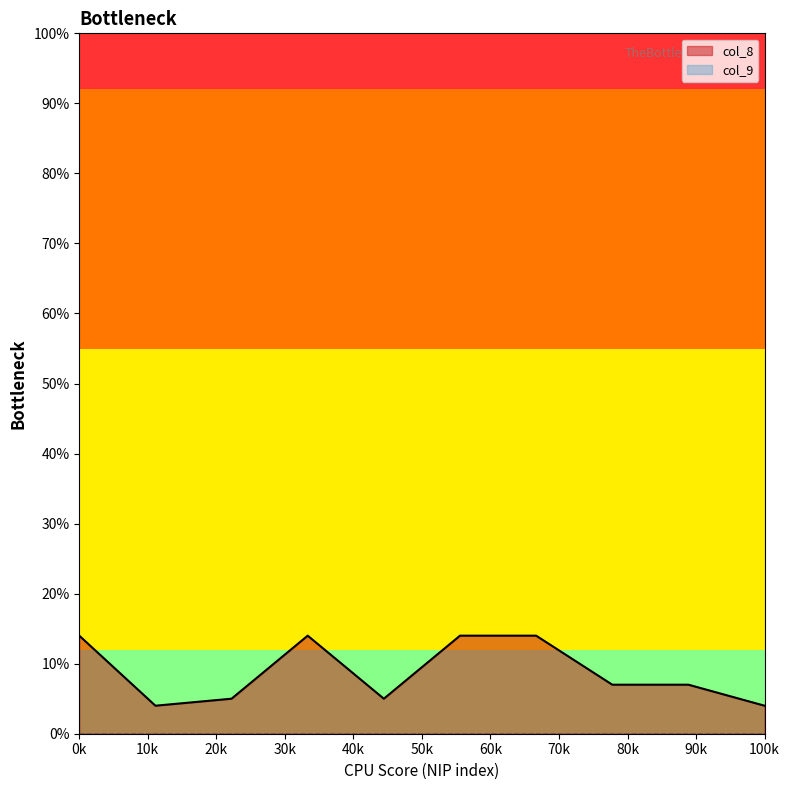

List the series in order of their peak value, highest first.

col_8, col_9